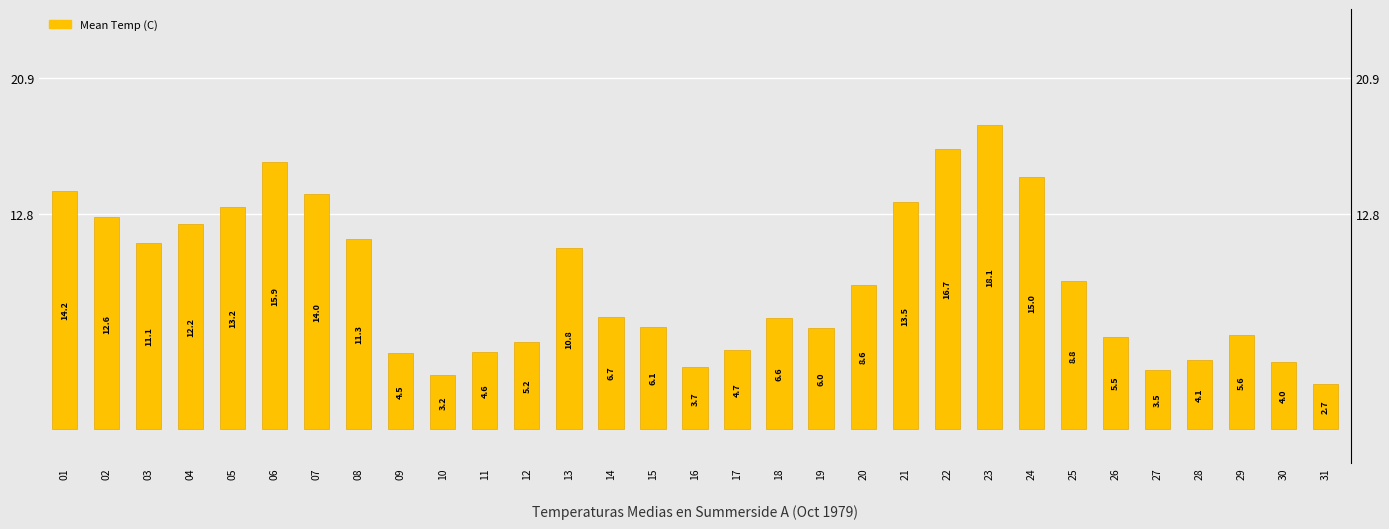

What is the difference between the values at 08 and 22?

5.4